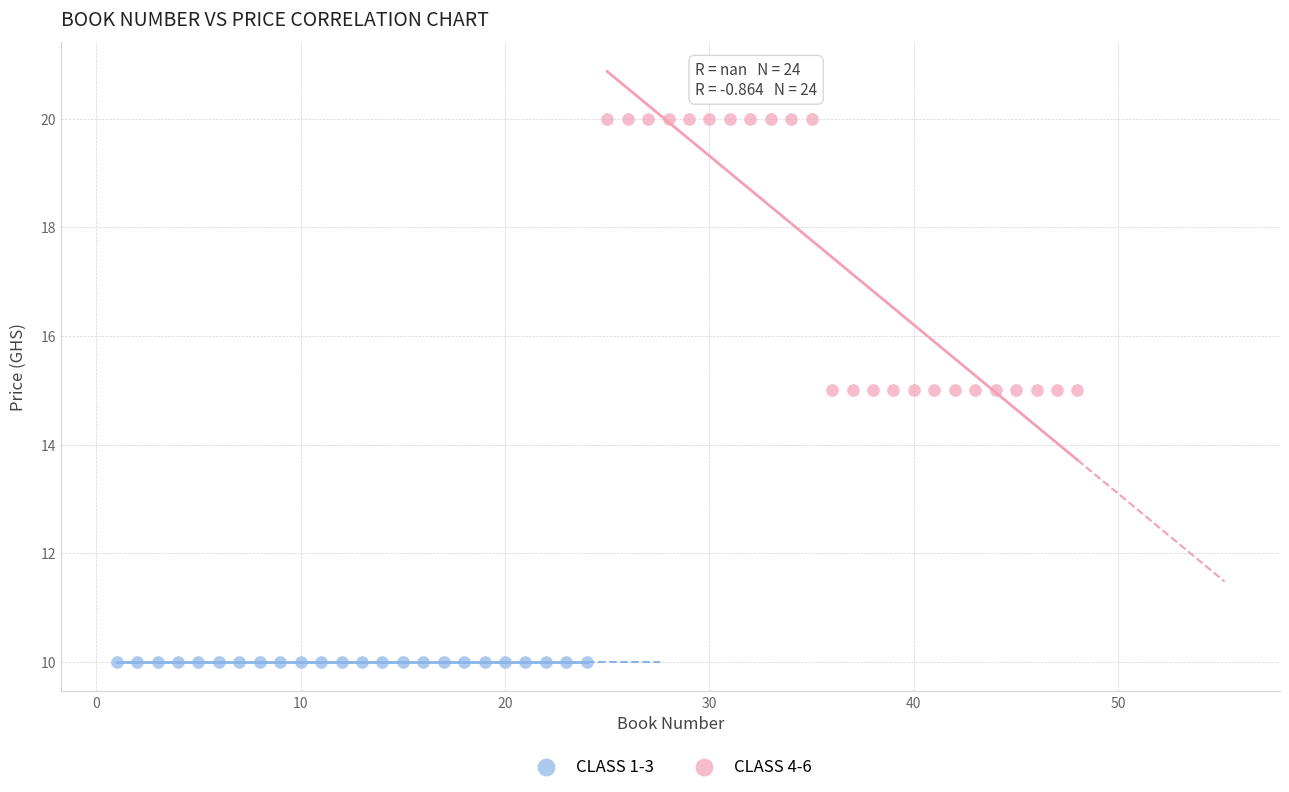

Which series reaches the maximum Y coordinate?

CLASS 4-6